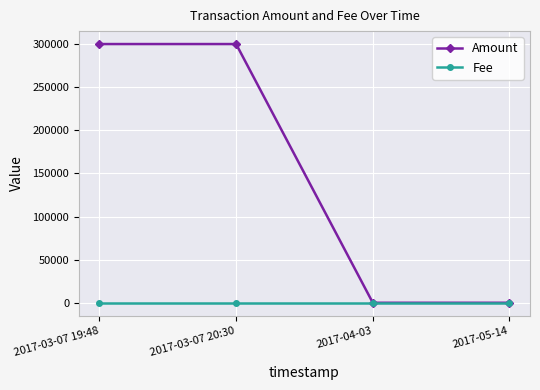

At which category does Fee reach its first local peak?

2017-04-03